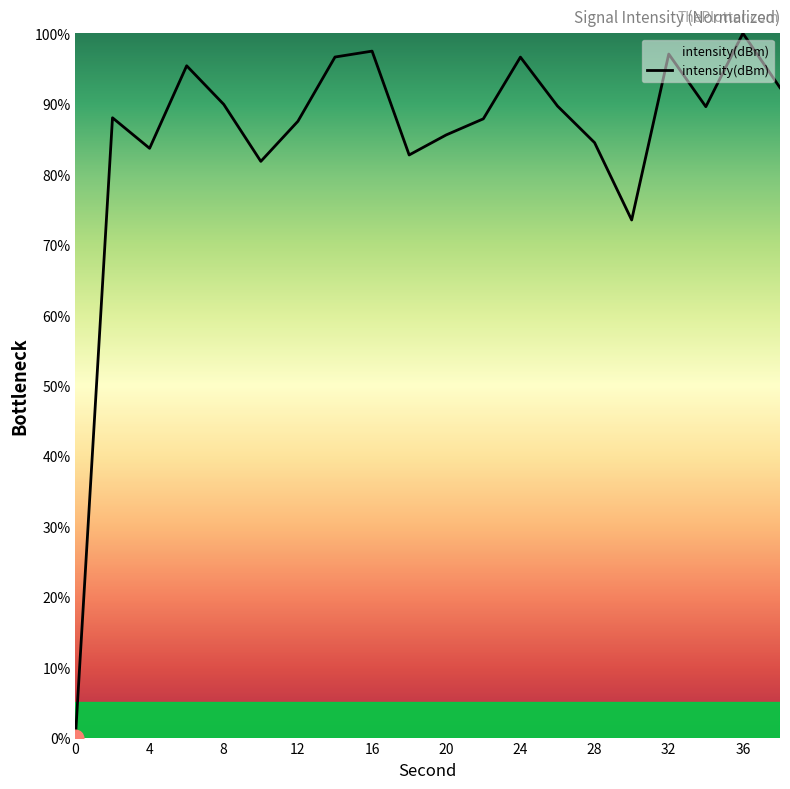

What is the difference between the maximum and minimum values?

100.0